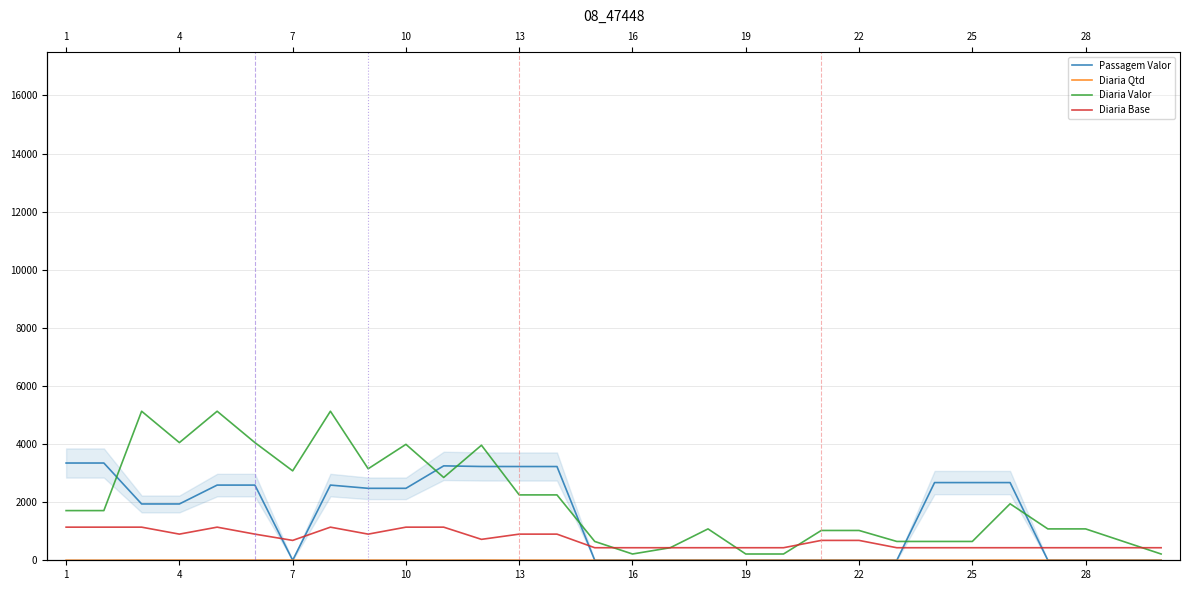

Is this an area chart (filled region under the line)?

No